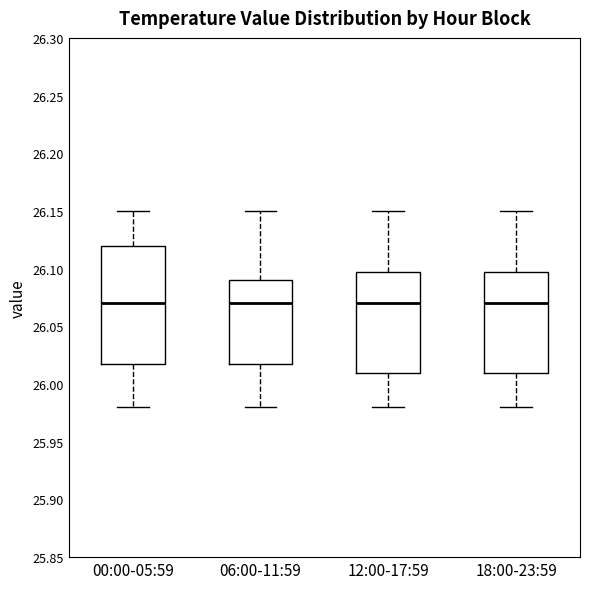

Reading left to right, transcribe this box plot: for each box, give where its median line is, the range the box spans, and where its two whiskers end, as read against the y-axis. The values are not printed on the chart, so give them approximately, as read against the axis.

00:00-05:59: median 26.07, box 26.02 to 26.12, whiskers 25.98 to 26.15
06:00-11:59: median 26.07, box 26.02 to 26.09, whiskers 25.98 to 26.15
12:00-17:59: median 26.07, box 26.01 to 26.10, whiskers 25.98 to 26.15
18:00-23:59: median 26.07, box 26.01 to 26.10, whiskers 25.98 to 26.15